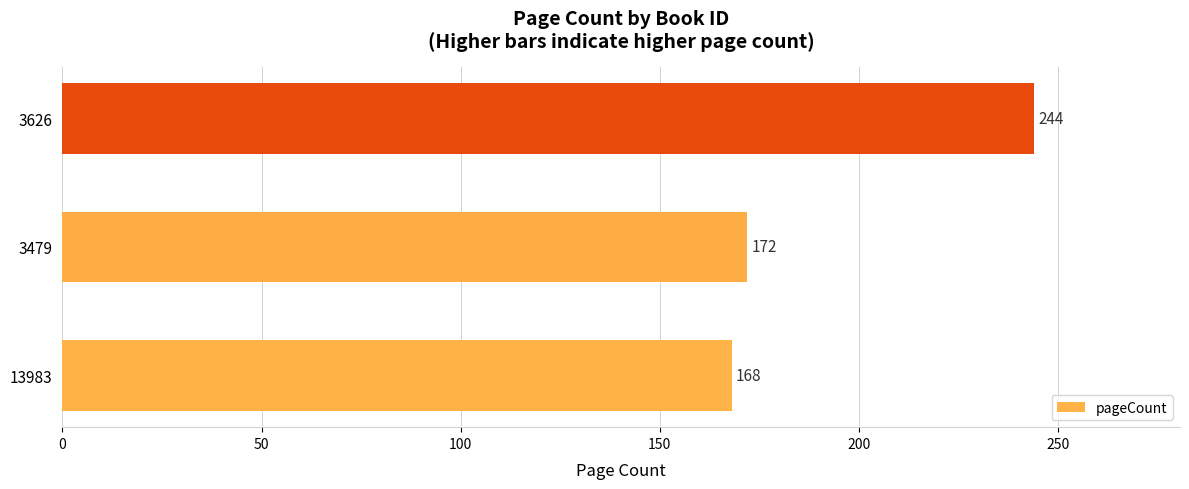

What is the minimum value shown in the chart?

168